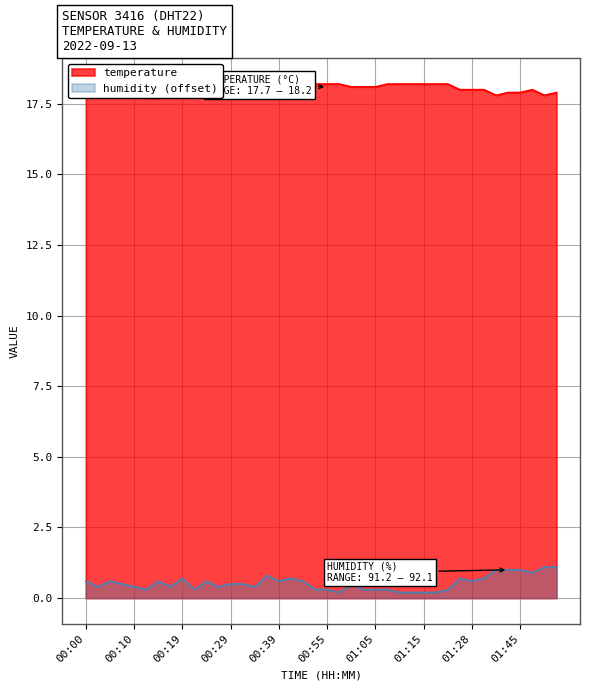

Is it true that temperature equals 17.9 at 01:45?

True